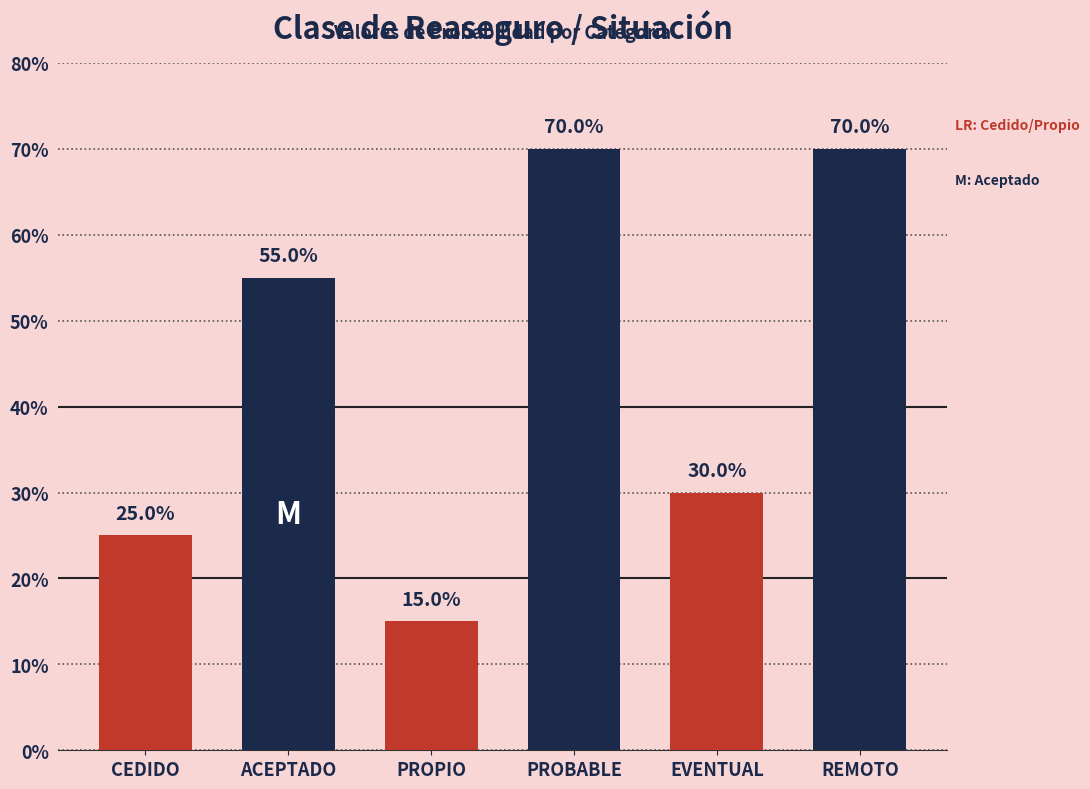

Reading left to right, transcribe all the data shown in this chart.

0.2	0.6	0.1	0.7	0.3	0.7